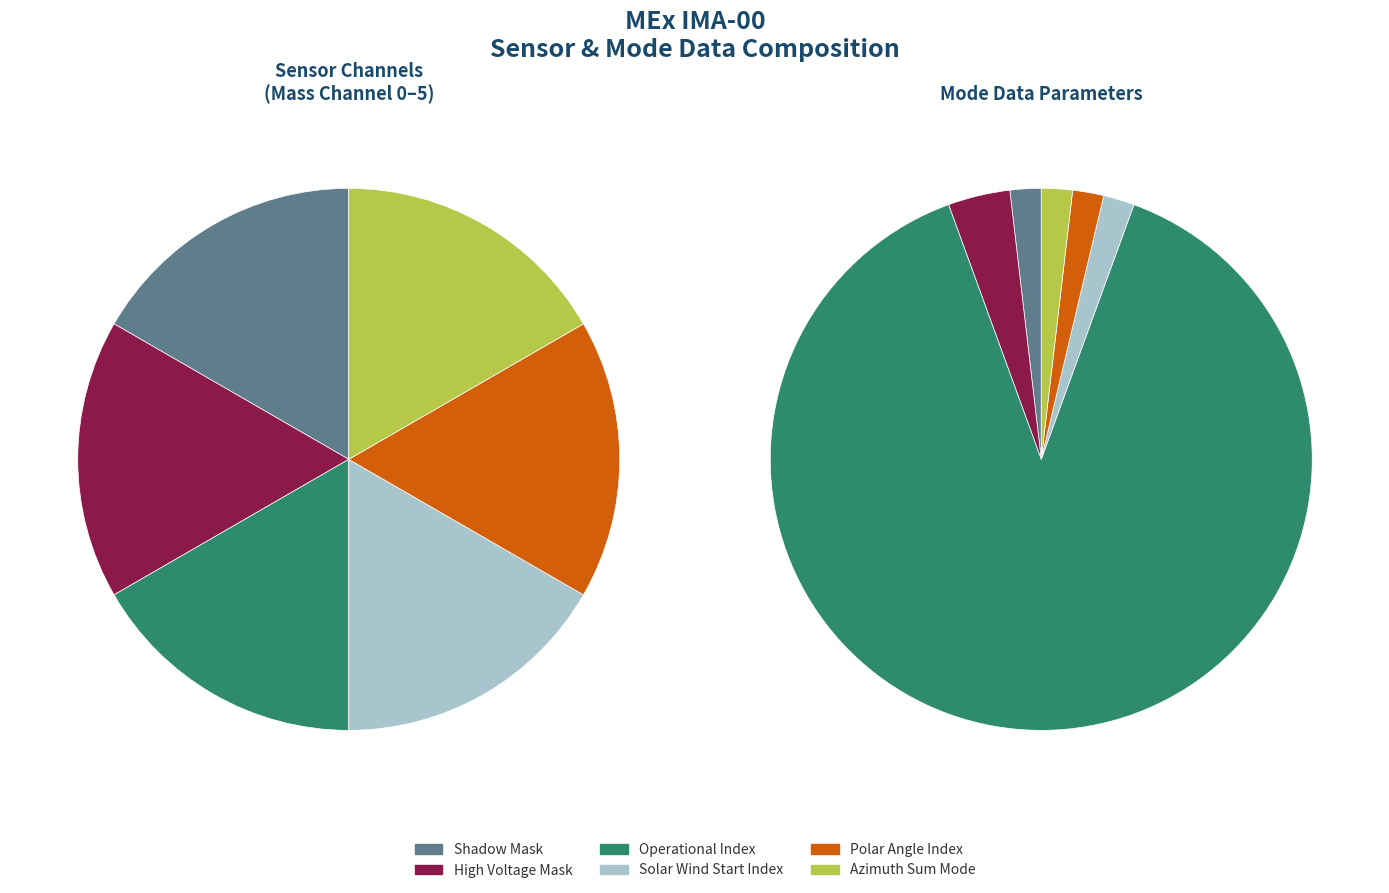

Is there a majority slice in this chart?

Yes